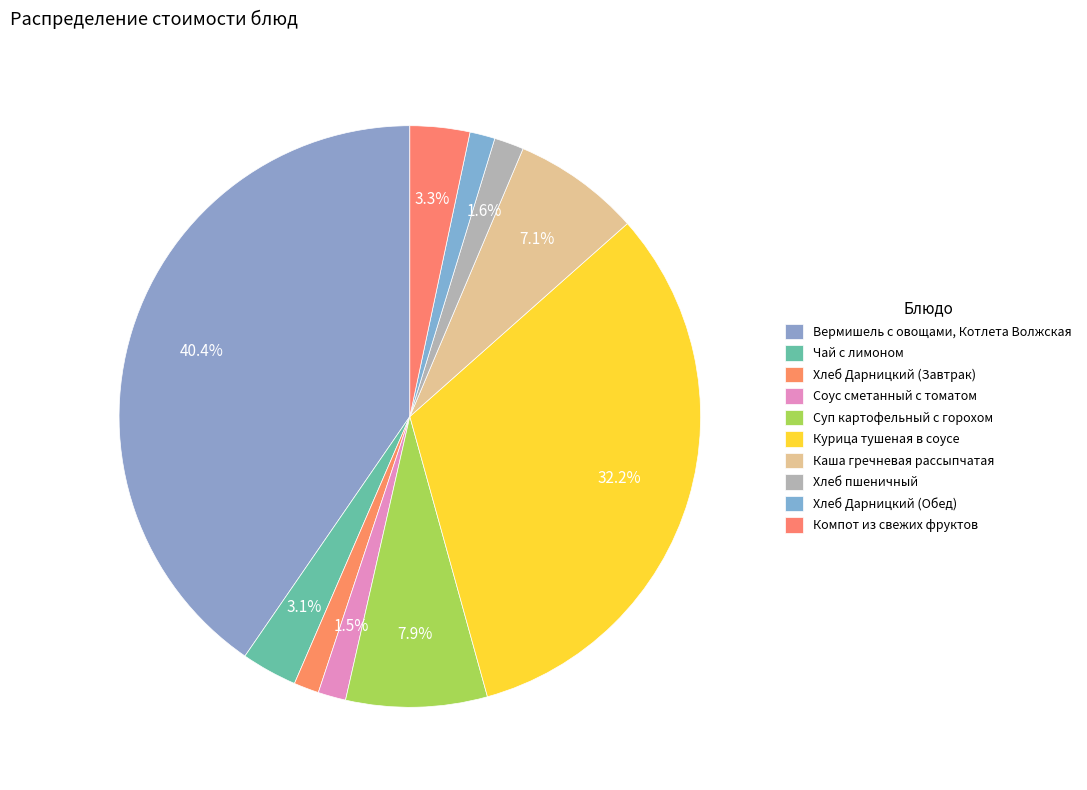

What is the largest slice in the pie chart?

Вермишель с овощами, Котлета Волжская